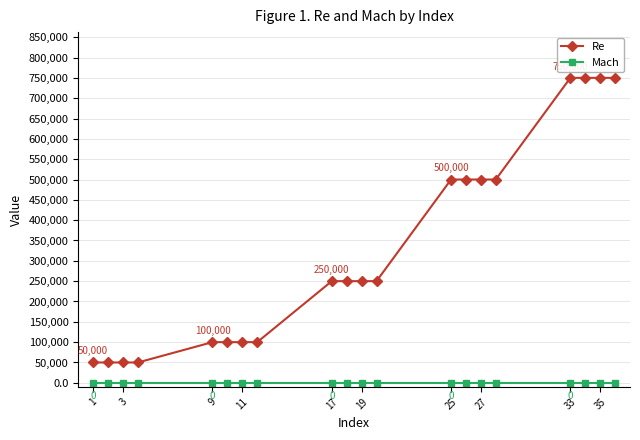

What is the maximum value shown in the chart?

750000.0